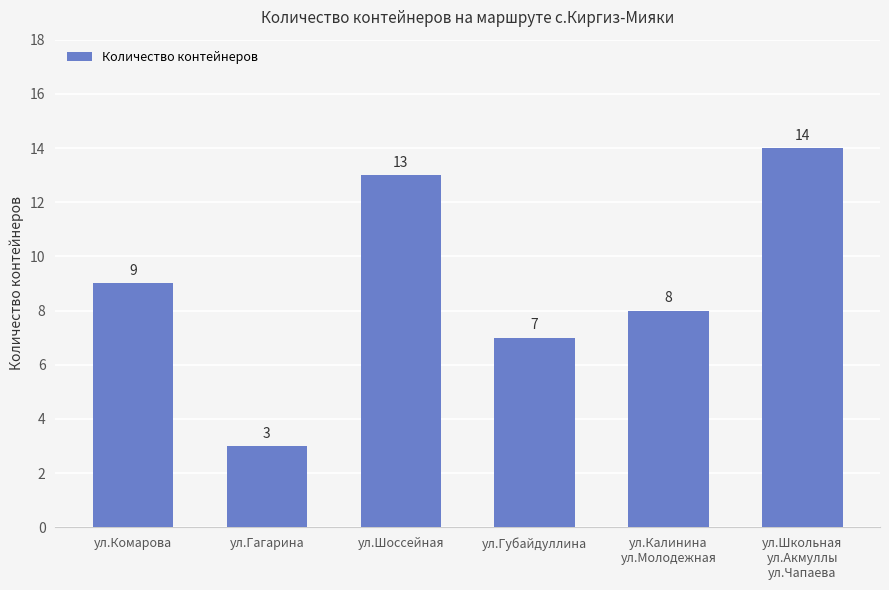

Reading left to right, transcribe all the data shown in this chart.

9	3	13	7	8	14